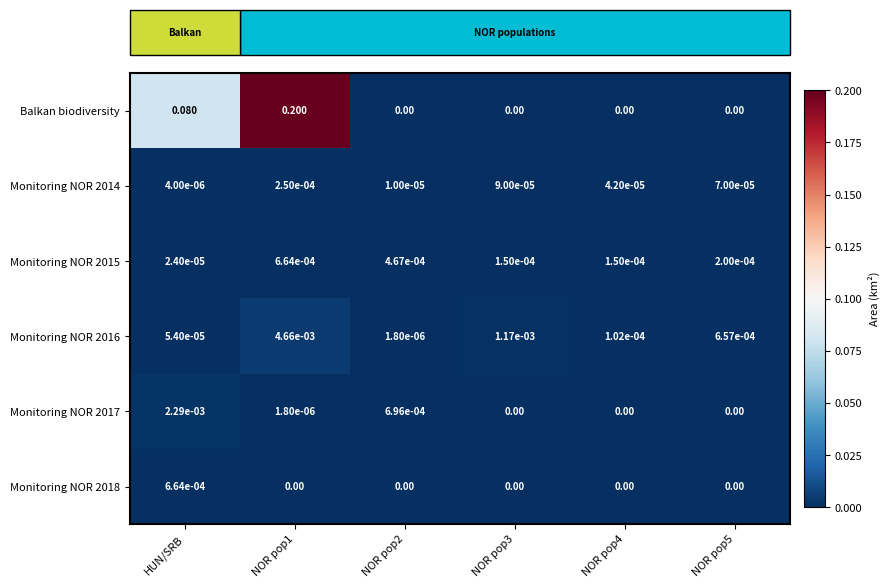

At which label does Monitoring NOR 2015 reach its minimum?

HUN/SRB